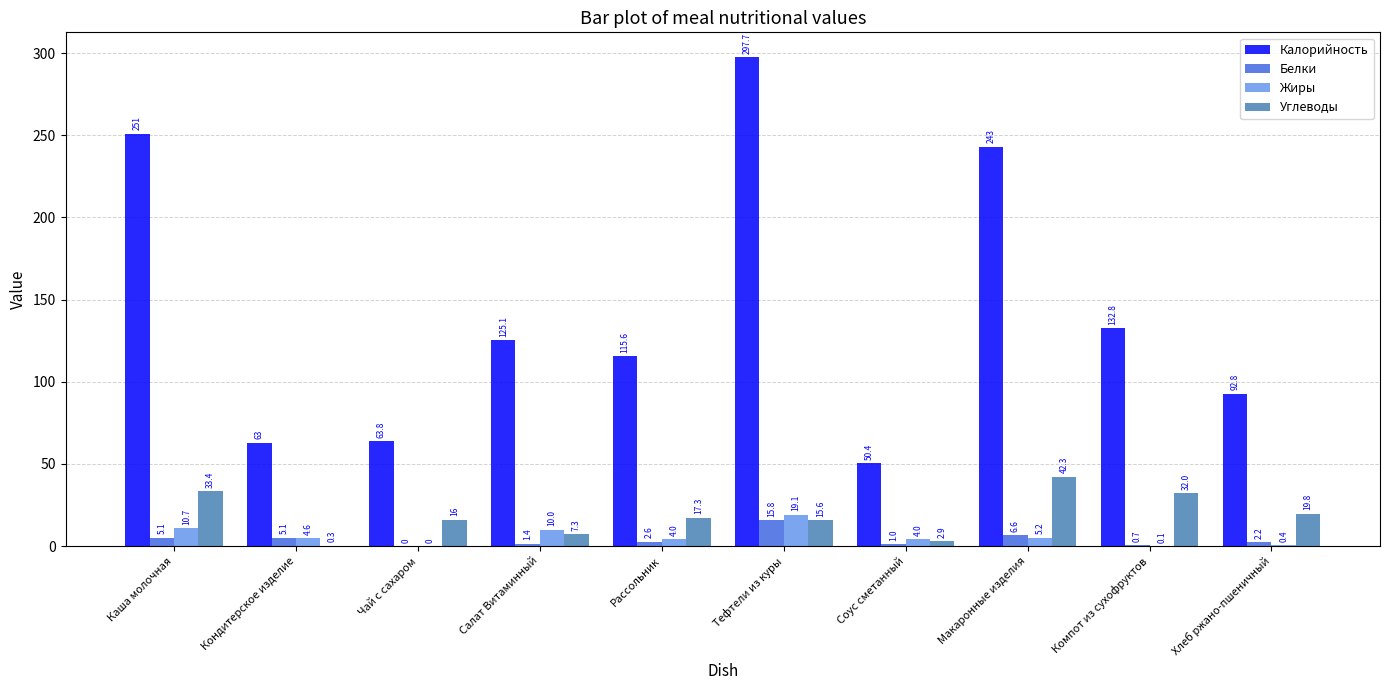

What is the total value across all series at Салат Витаминный?

143.8